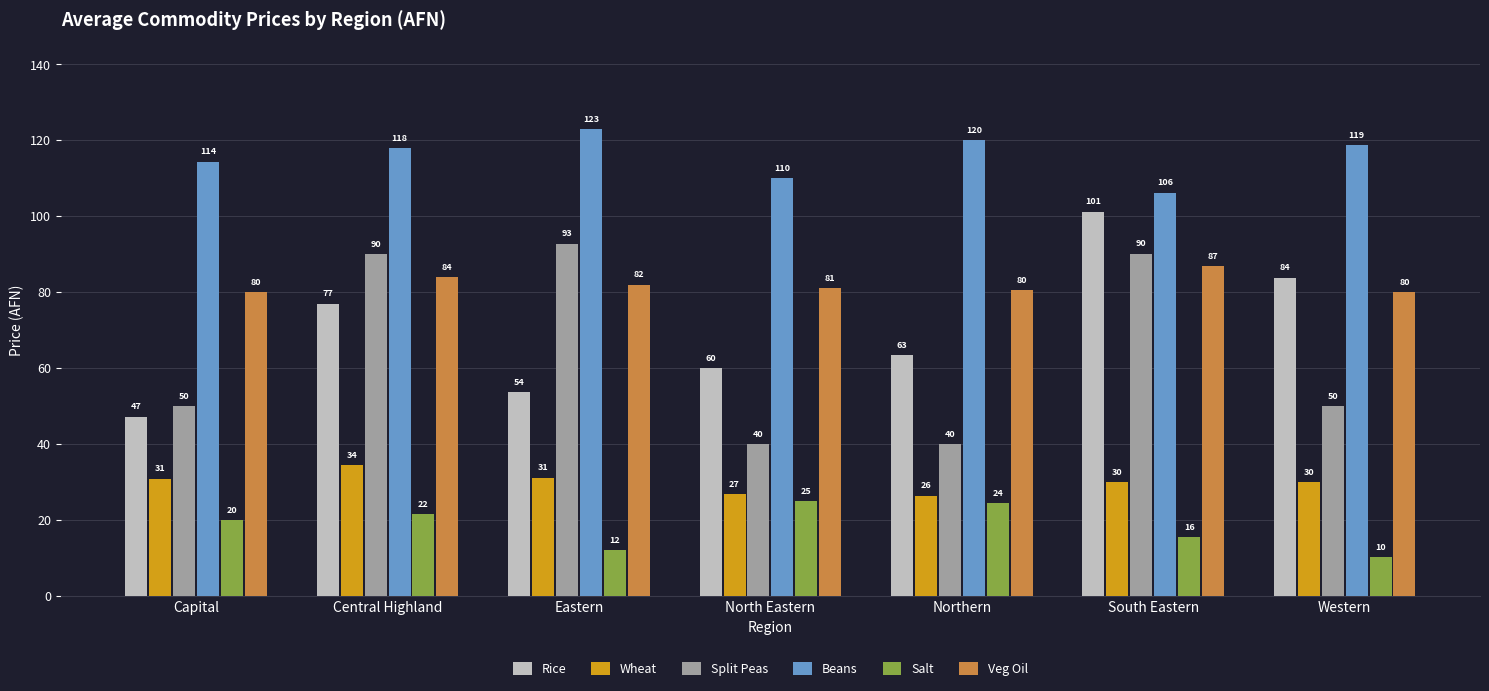

At Central Highland, list the series in order from largest to smallest.

Beans, Split Peas, Veg Oil, Rice, Wheat, Salt